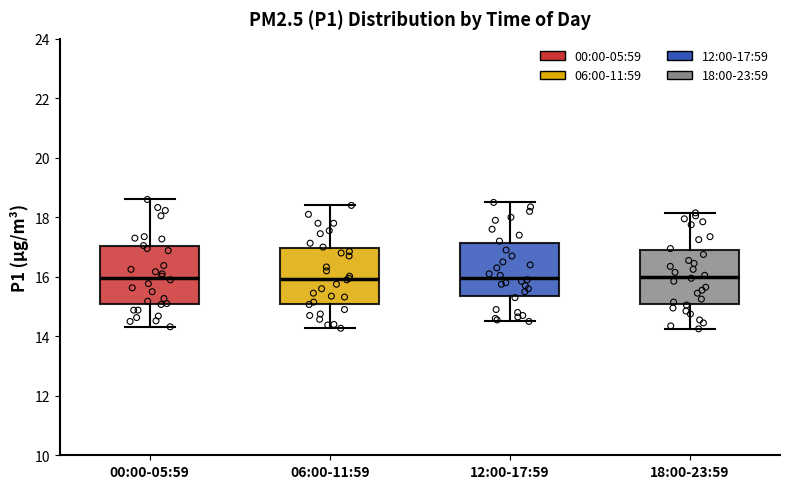

Where does the lower whisker of the box for 00:00-05:59 end on the y-axis? The values are not printed on the chart, so give them approximately, as read against the axis.

14.4